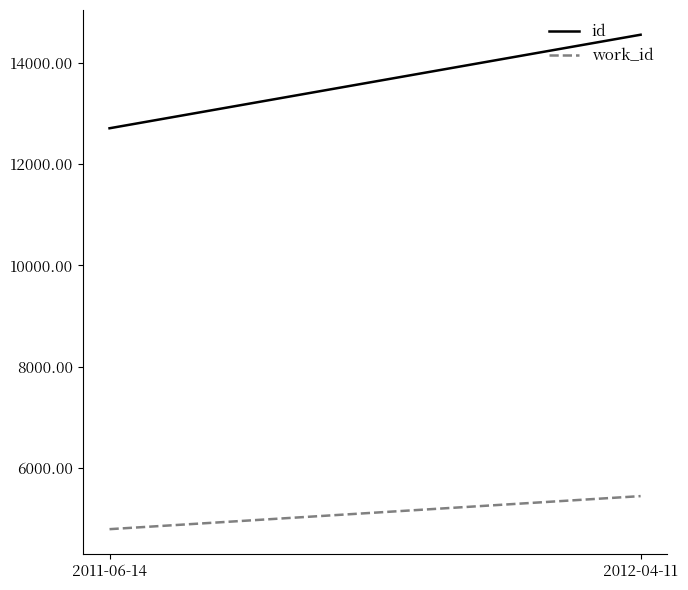

How many lines are shown in the chart?

2